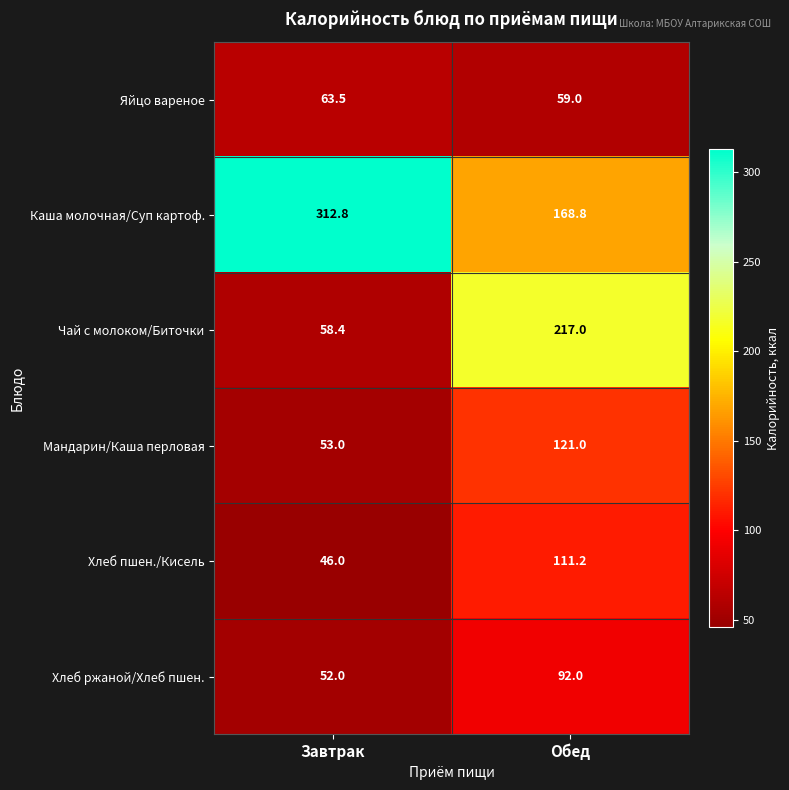

What is the difference between the Хлеб пшен./Кисель values at Обед and Завтрак?

65.2